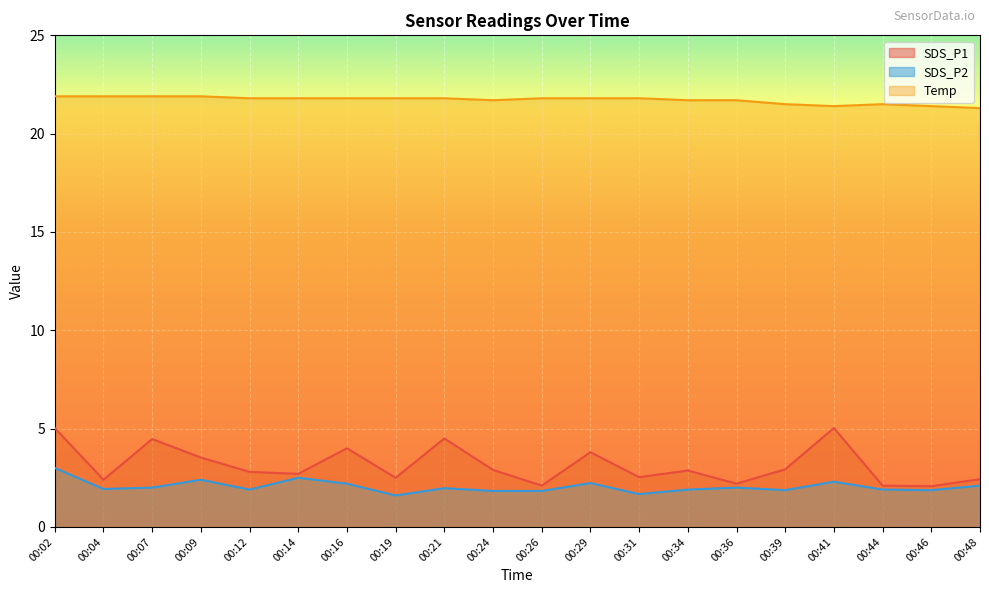

What is the sum of the SDS_P1 values at 00:02 and 00:36?

7.2